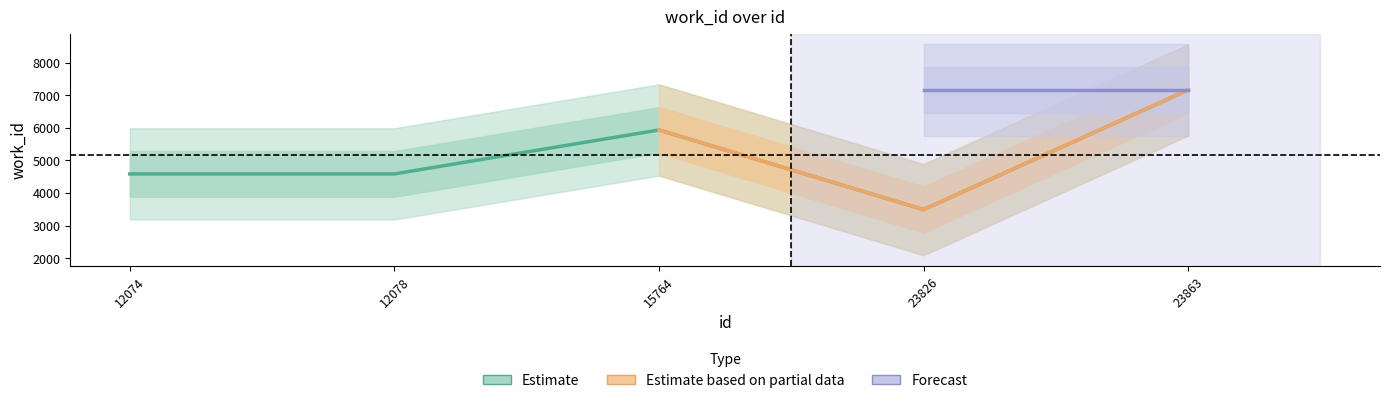

Rank the series by their maximum value, from lowest to highest.

Estimate, Estimate based on partial data, Forecast